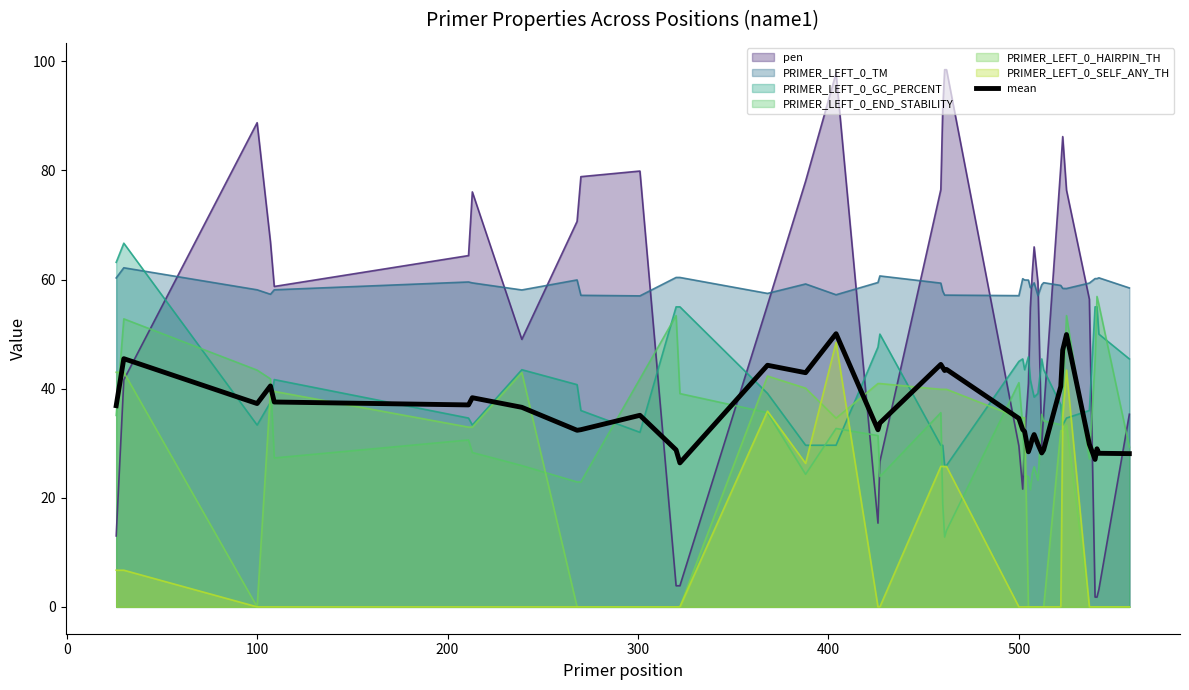

Does the chart have visible grid lines?

No